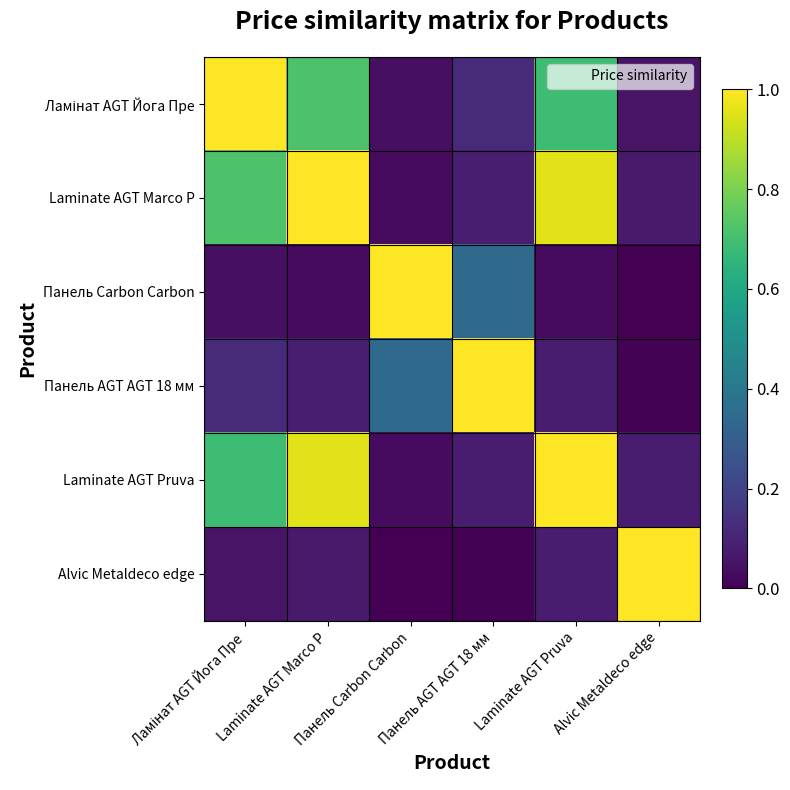

What is the maximum value shown in the chart?

1.0